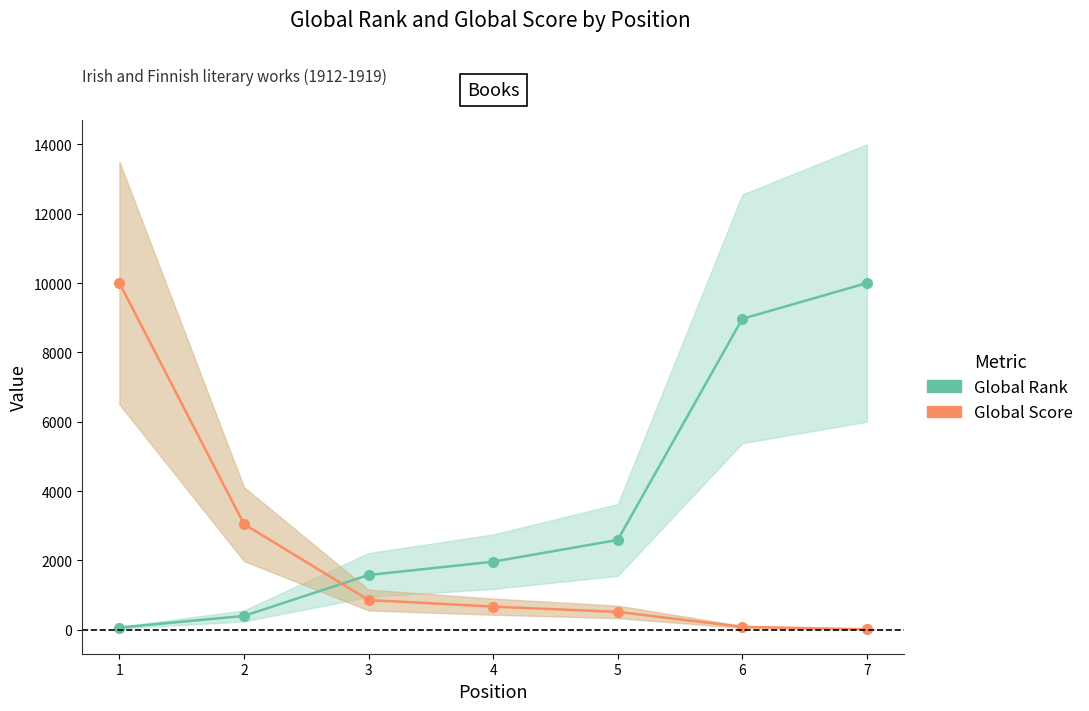

What is the difference between the second highest and second lowest values in the Global Rank series?

8569.0